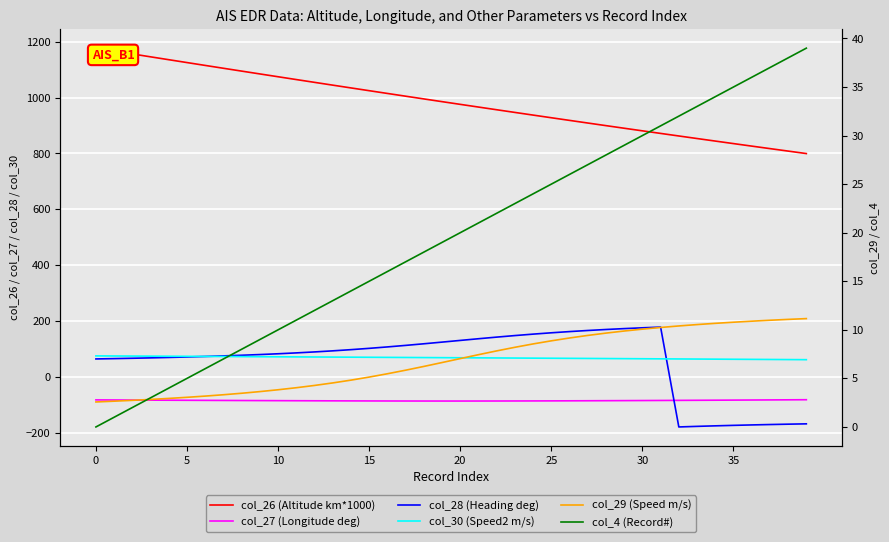

How many series are shown in this chart?

6